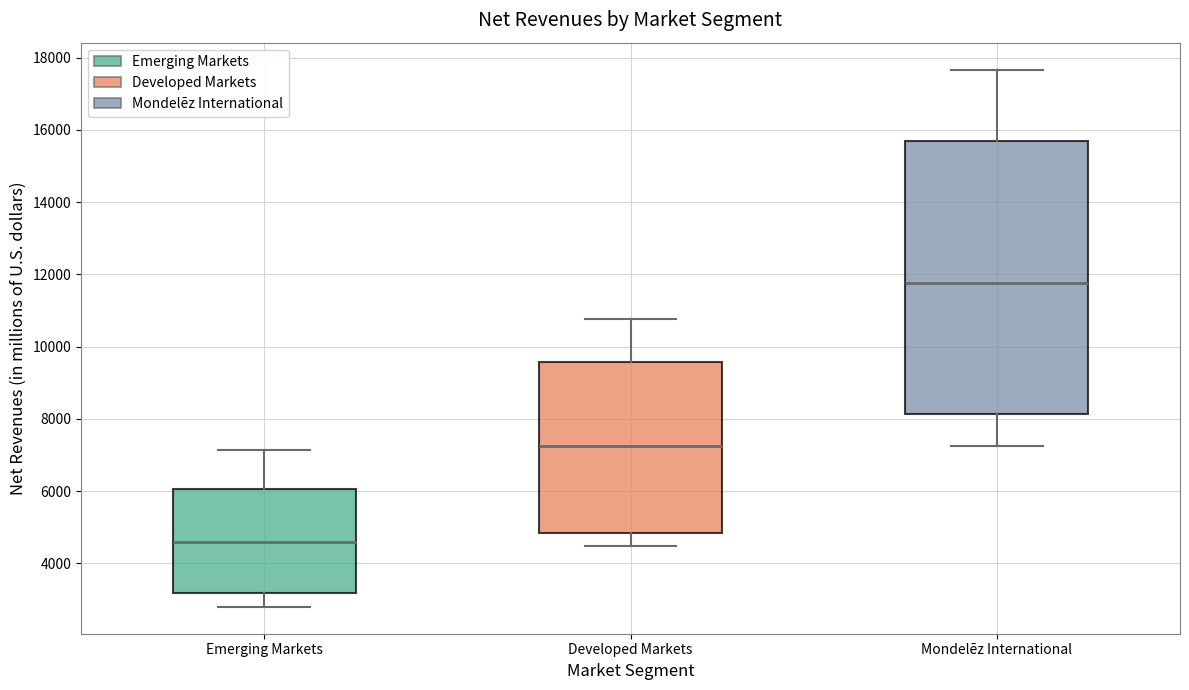

Reading left to right, read every box against the y-axis: the position of its median line, the range the box covers, and the ends of its whiskers. The values are not printed on the chart, so give them approximately, as read against the axis.

Emerging Markets: median 4600, box 3200 to 6000, whiskers 2800 to 7200
Developed Markets: median 7200, box 4800 to 9600, whiskers 4400 to 10800
Mondelēz International: median 11800, box 8200 to 15600, whiskers 7200 to 17600